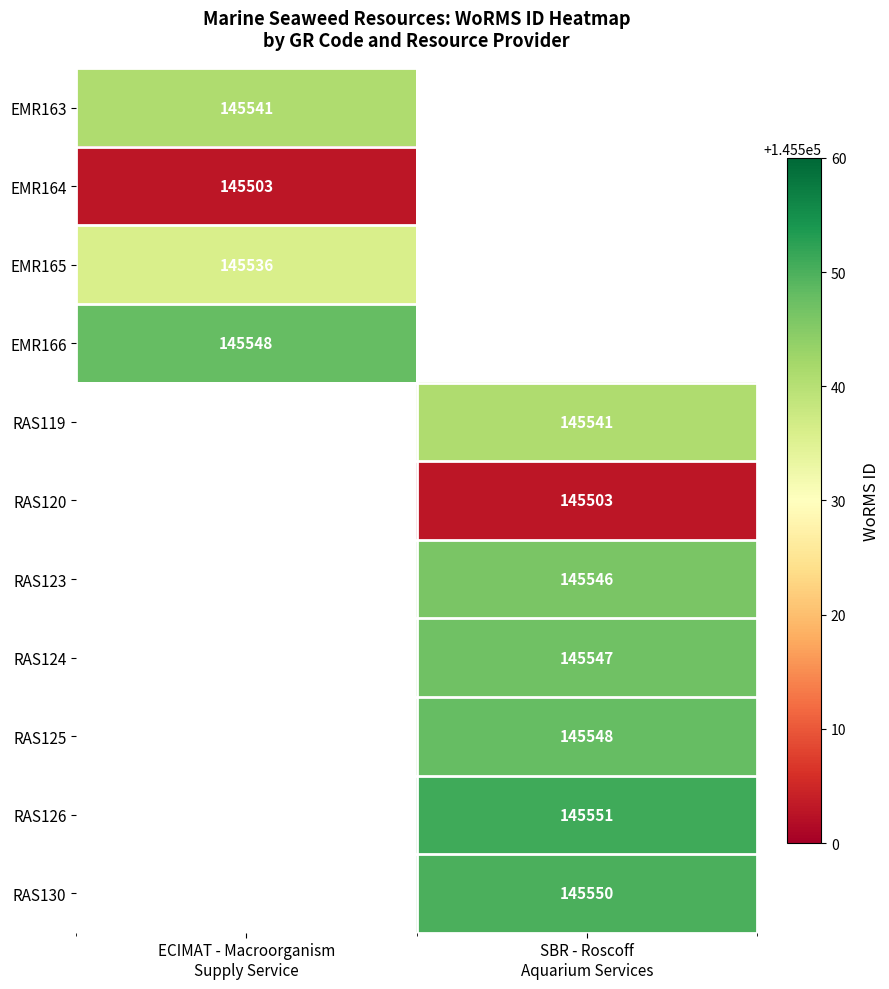

The value of RAS120 at SBR - Roscoff Aquarium Services is 252727.2. True or false?

False